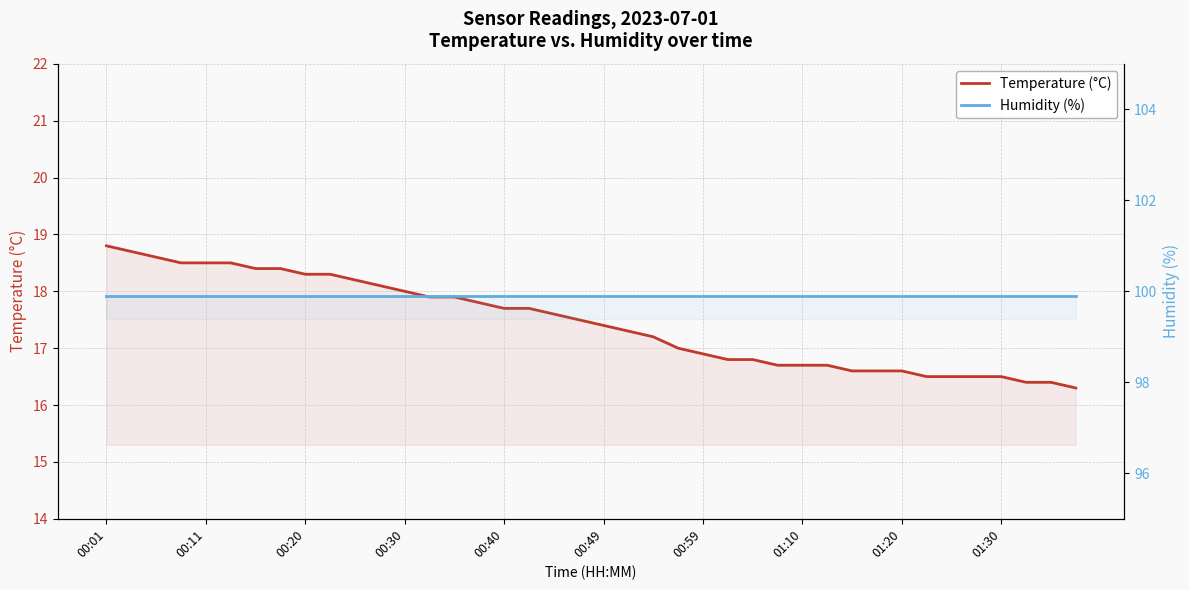

What is the average value of the Temperature (°C) series?

17.4